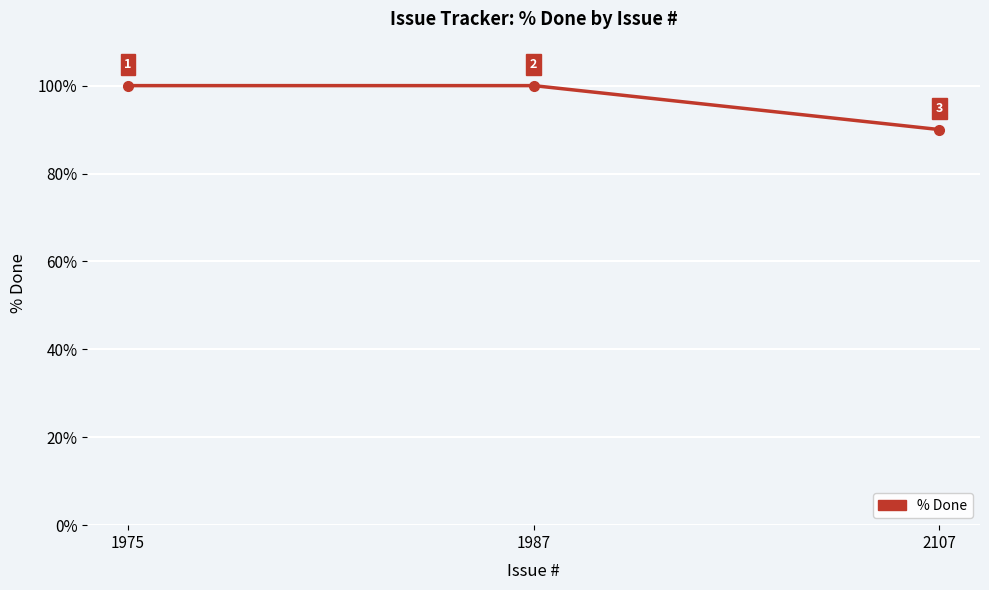

The chart shows a value of 153 at 1975. True or false?

False